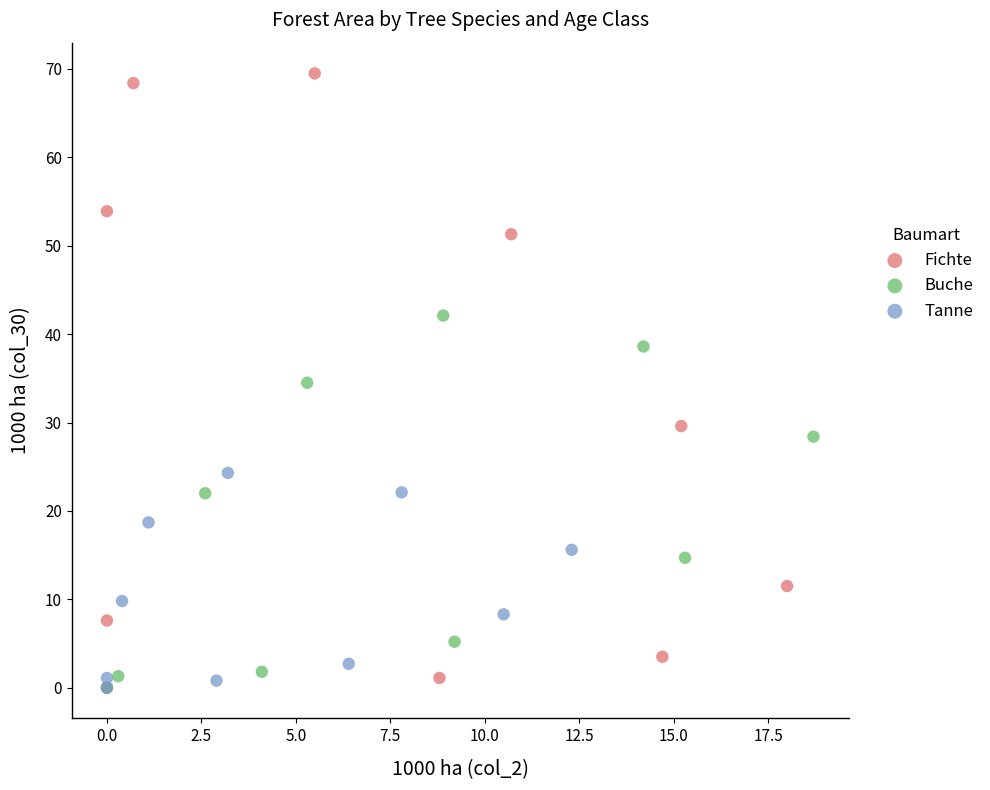

Which series reaches the maximum Y coordinate?

Fichte